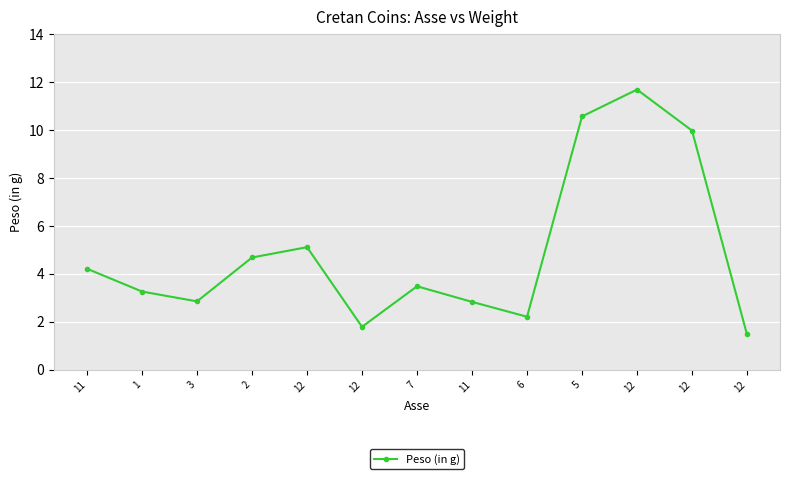

What is the difference between the values at 2 and 12?

7.0